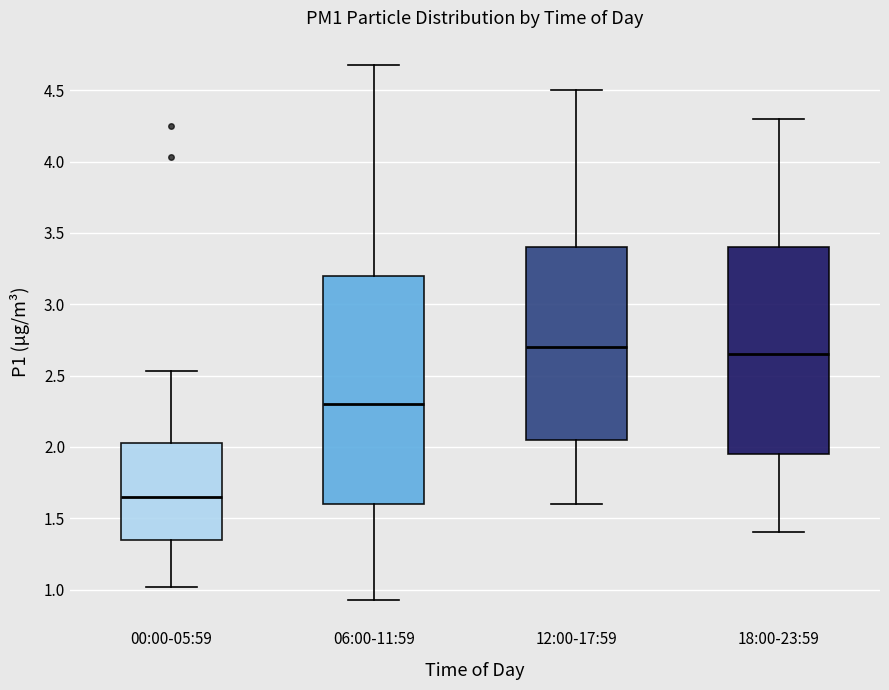

Which box's median line is the lowest?

00:00-05:59